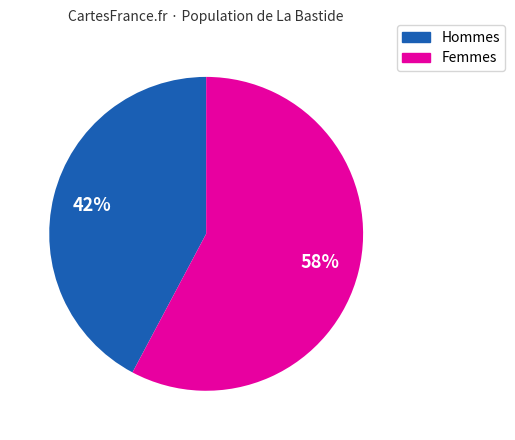

What is the largest slice in the pie chart?

Femmes